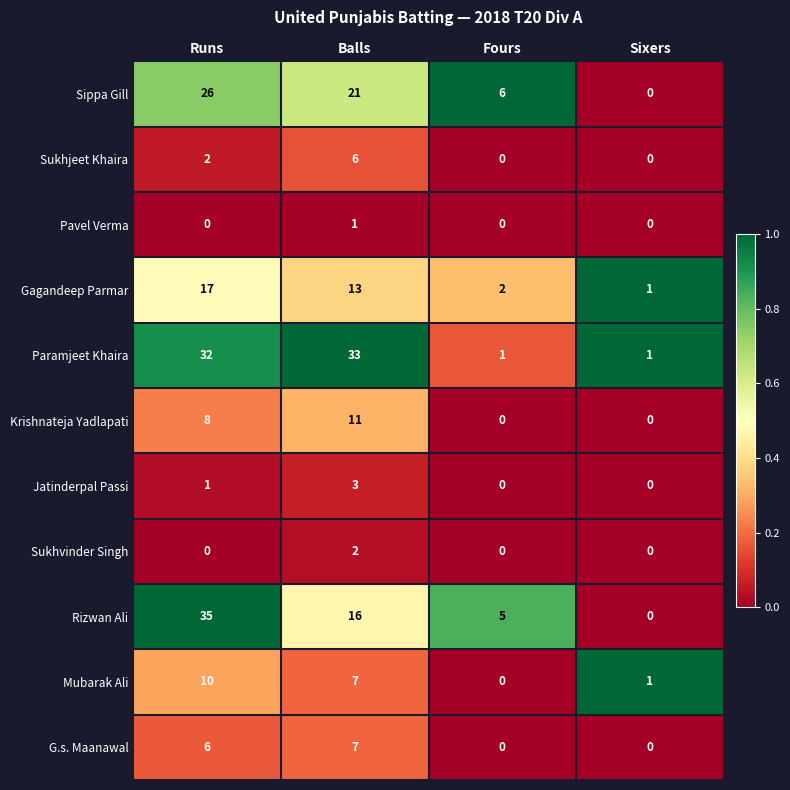

The value of Jatinderpal Passi at Balls is 3. True or false?

True